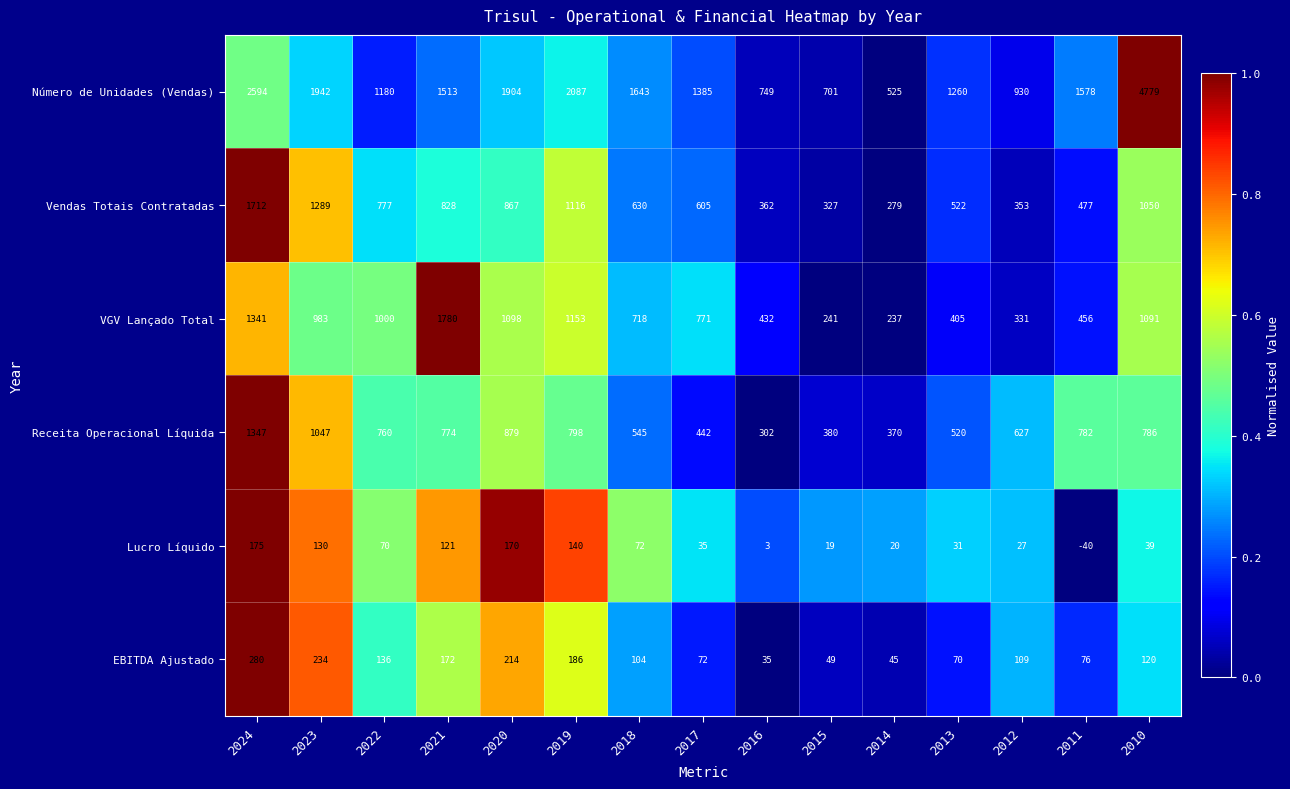

What is the difference between the maximum and minimum values in the Número de Unidades (Vendas) series?

4254